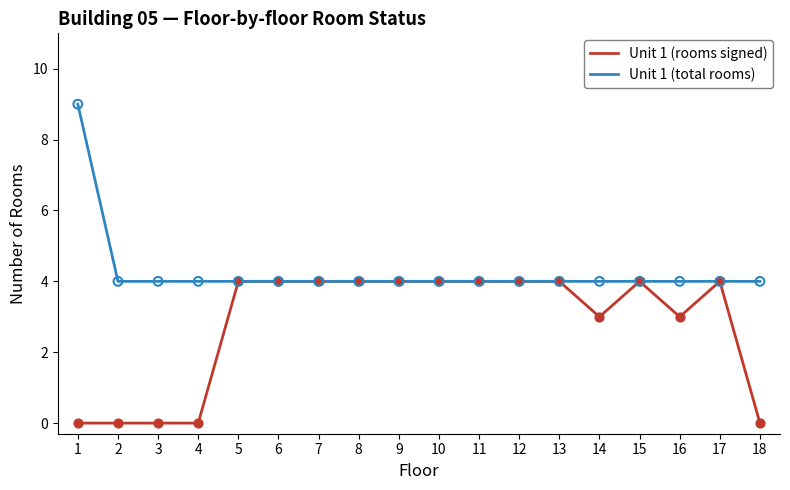

Between 3 and 7, which series saw the biggest shift?

Unit 1 (rooms signed)